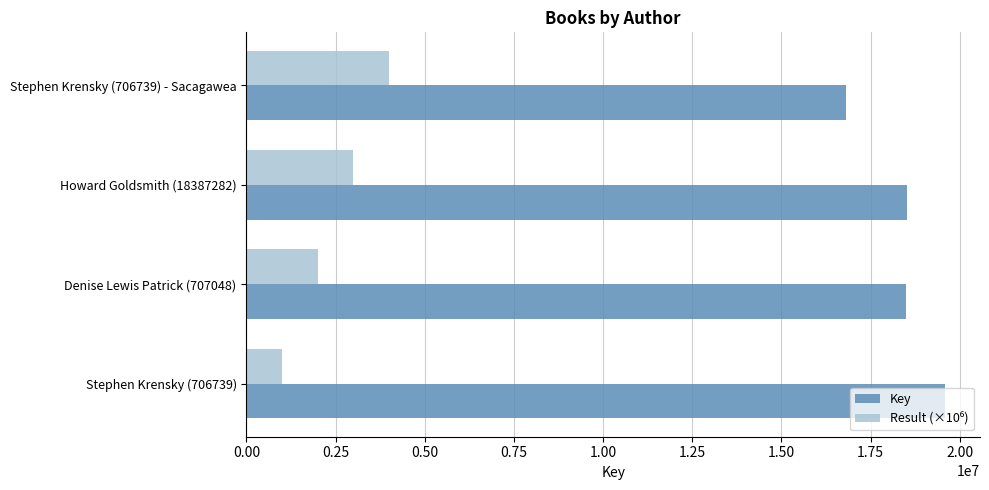

The Key series shows 31151123 at Howard Goldsmith (18387282). True or false?

False